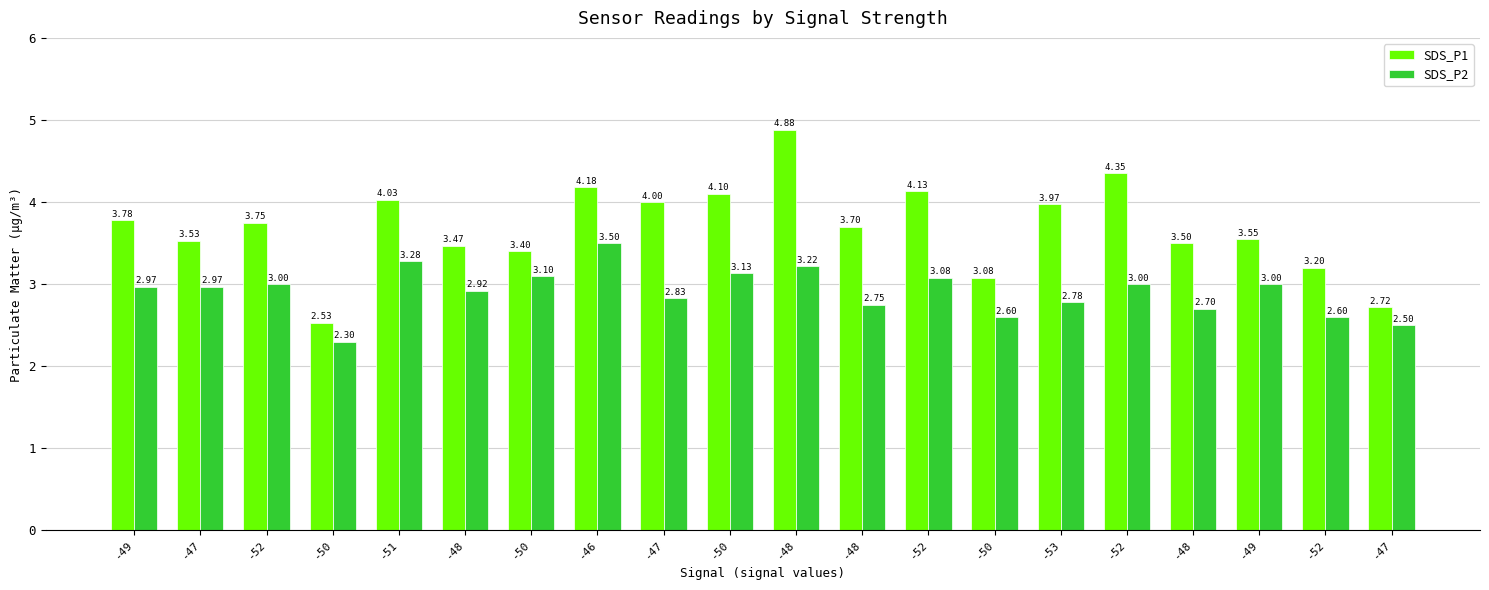

What is the difference between the highest and lowest values at -51?

0.8